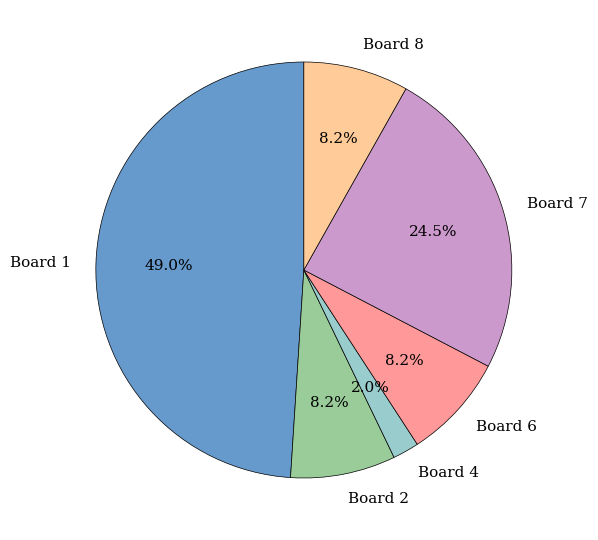

Between Board 8 and Board 7, which is larger?

Board 7